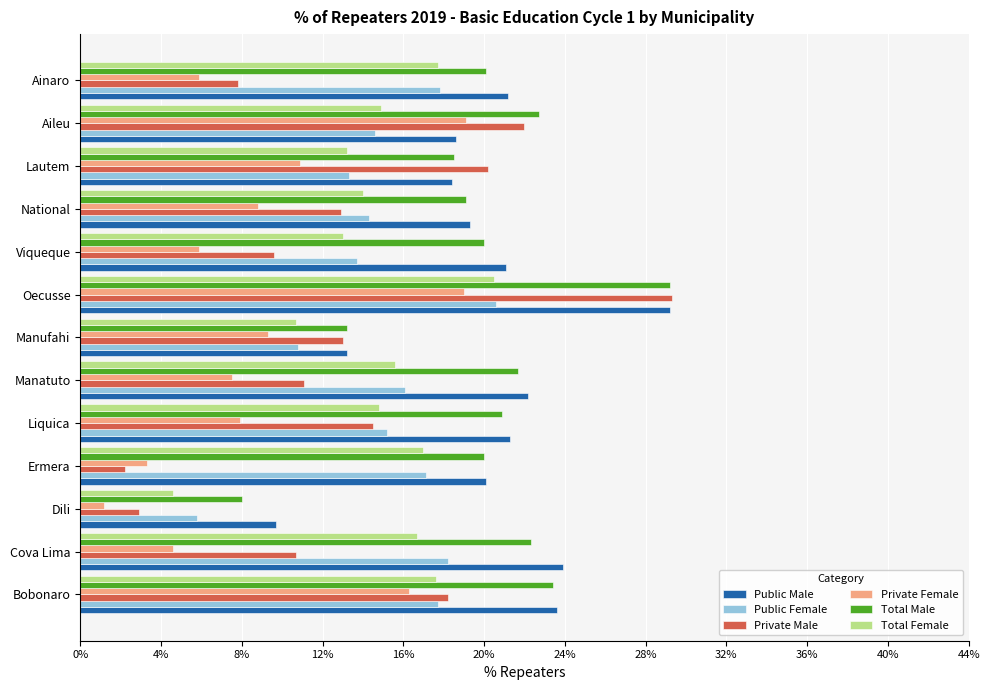

Which label corresponds to the smallest value in the chart?

Dili